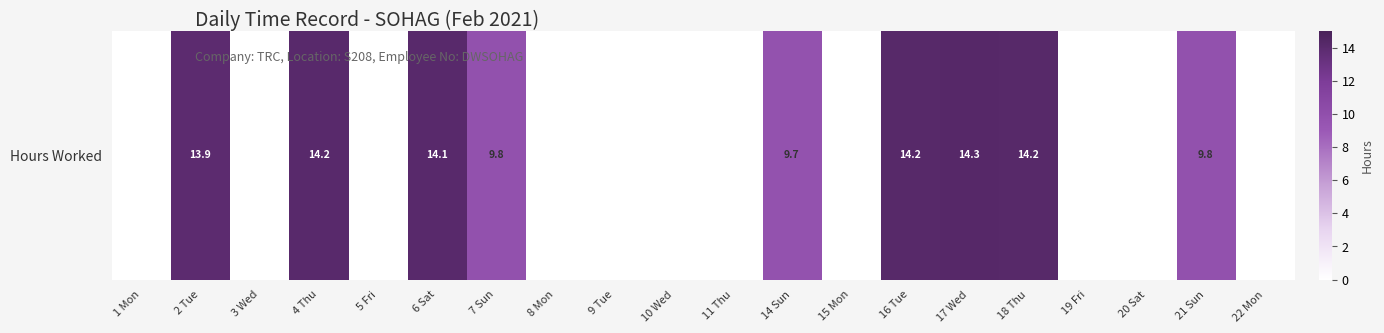

What is the difference between the second highest and minimum values?

14.2